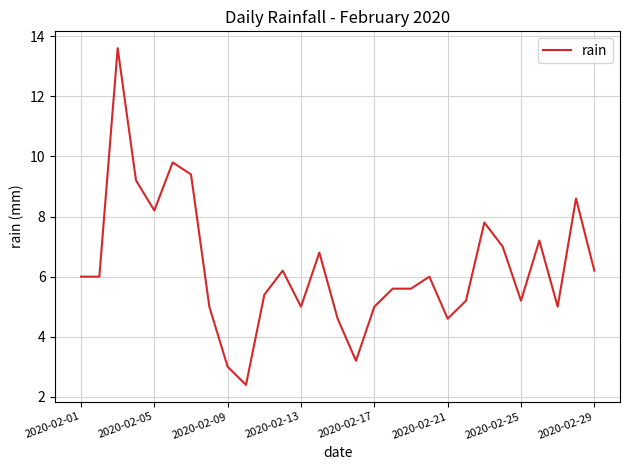

What is the maximum value shown in the chart?

13.6